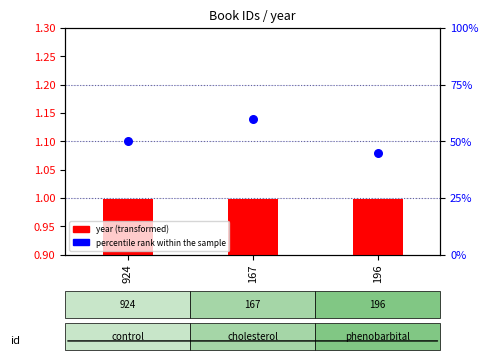

Which series has the largest total across all categories?

percentile rank within the sample